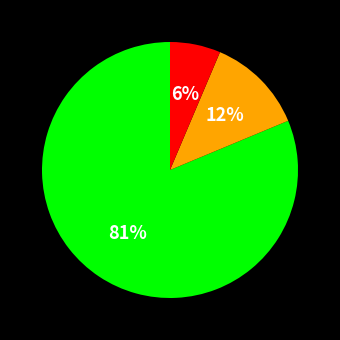

Is there a majority slice in this chart?

Yes